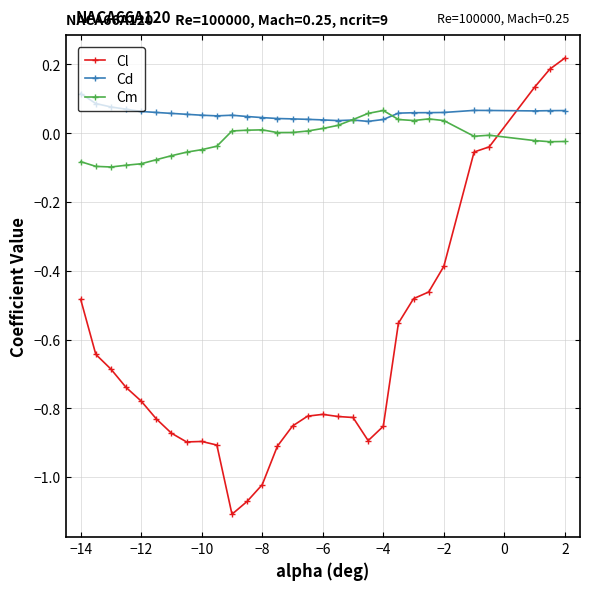

What are all the series names shown in the legend?

Cl, Cd, Cm